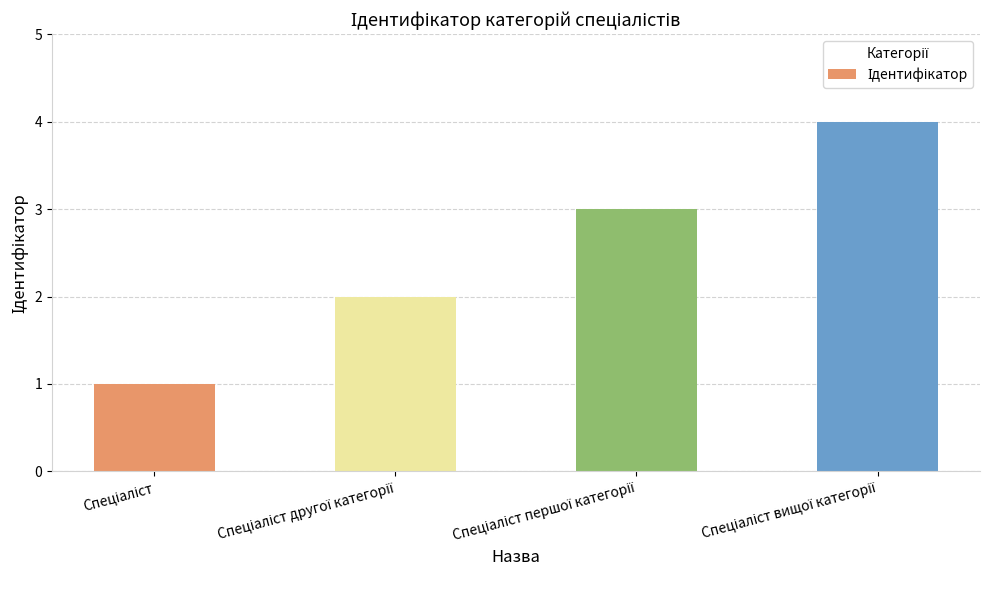

What is the difference between the maximum and minimum values?

3